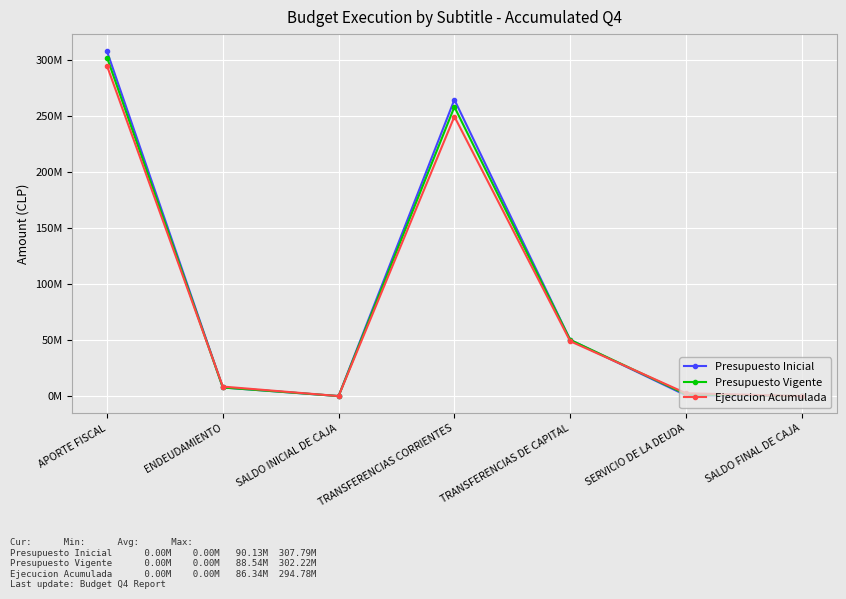

What is the lowest value of the Presupuesto Vigente series?

1000